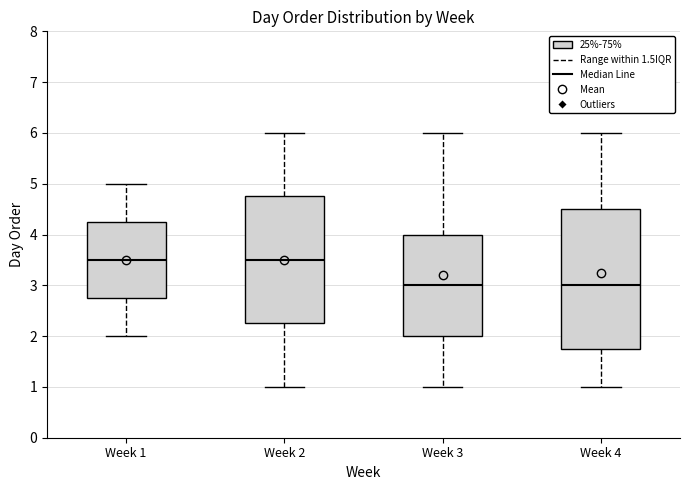

Where is the upper edge of the box for Week 1 on the y-axis? The values are not printed on the chart, so give them approximately, as read against the axis.

4.3